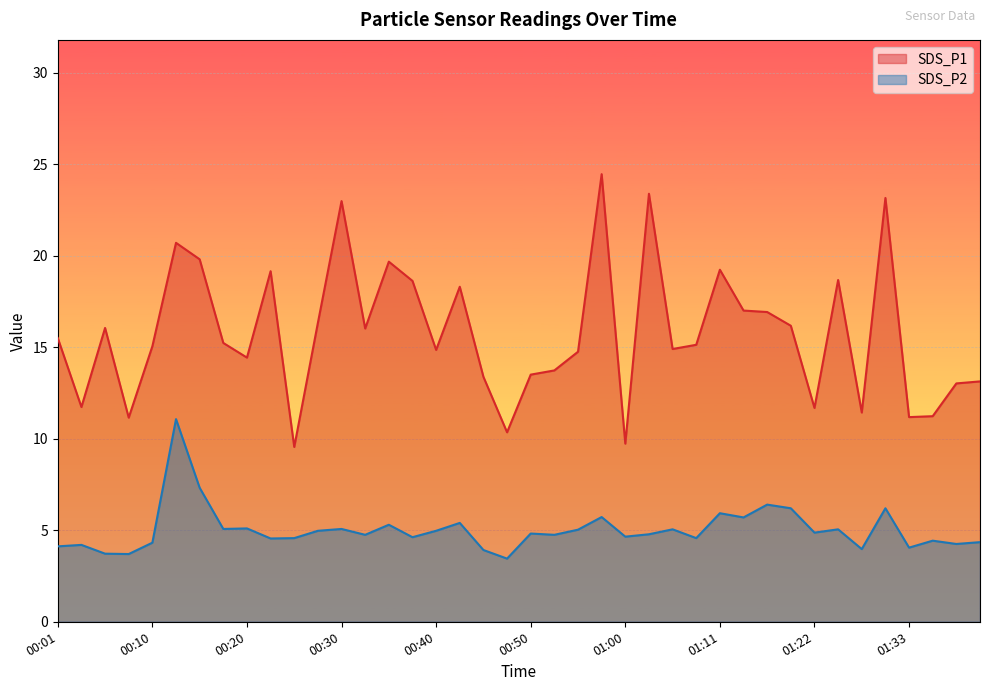

Which series has the largest total across all categories?

SDS_P1